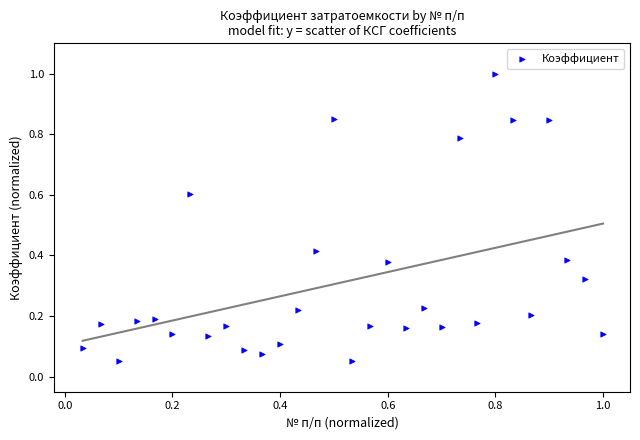

What is the range of Y values (max minus min)?

0.9